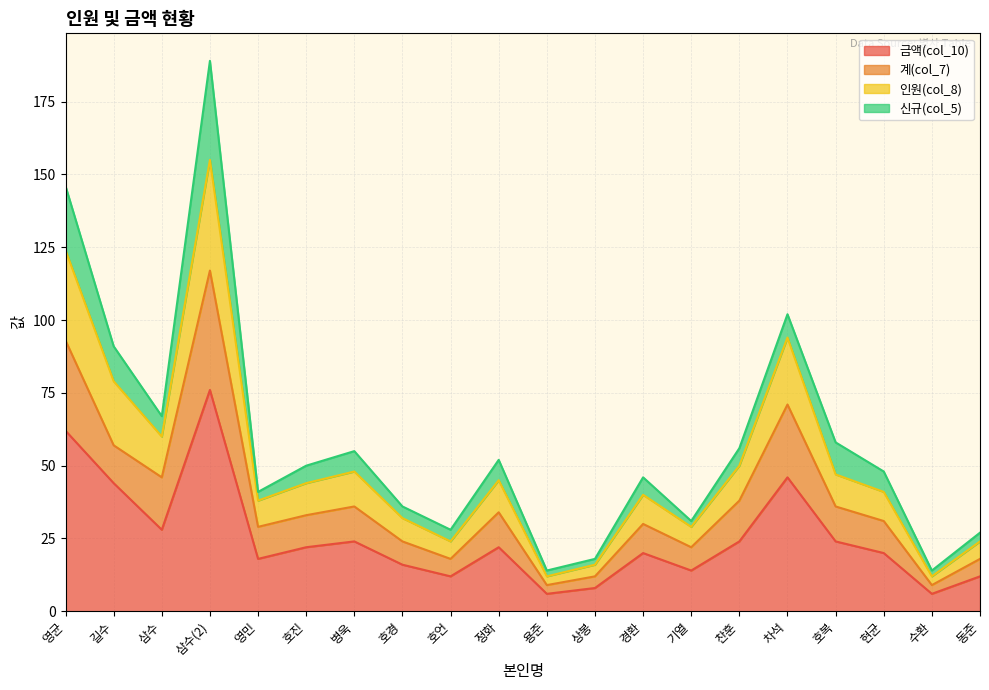

Is it true that 금액(col_10) equals 44 at 길수?

True